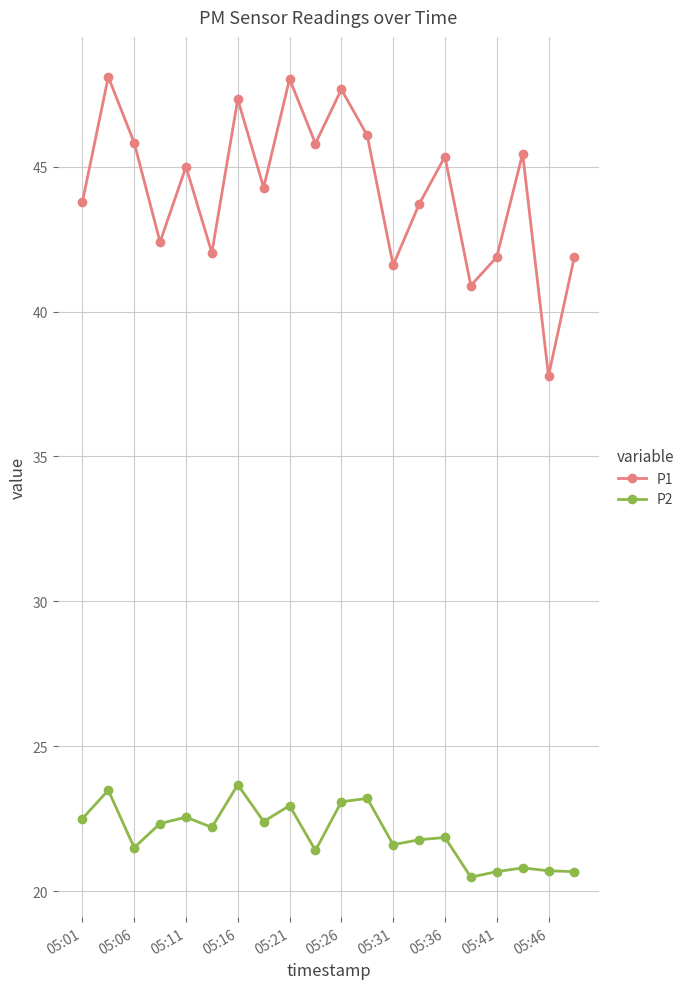

What is the minimum value shown in the chart?

20.5